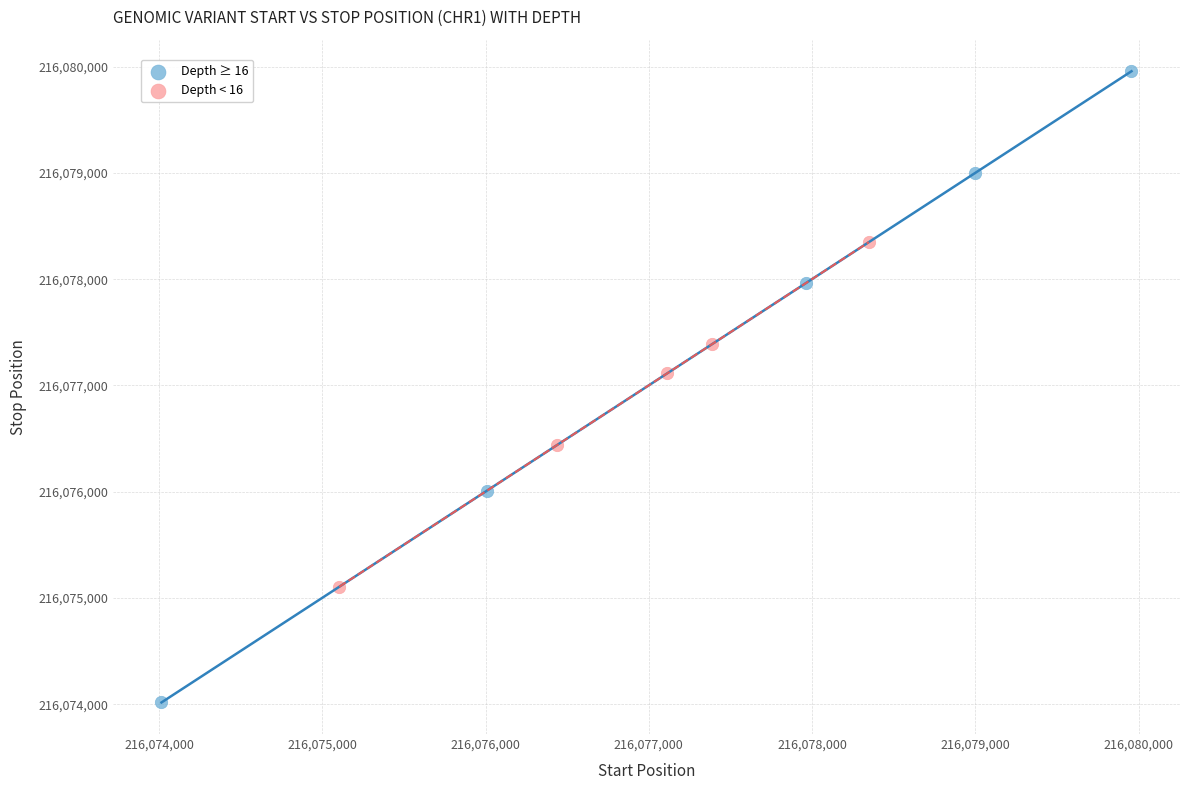

Which series has the largest Y range (max minus min)?

Depth ≥ 16